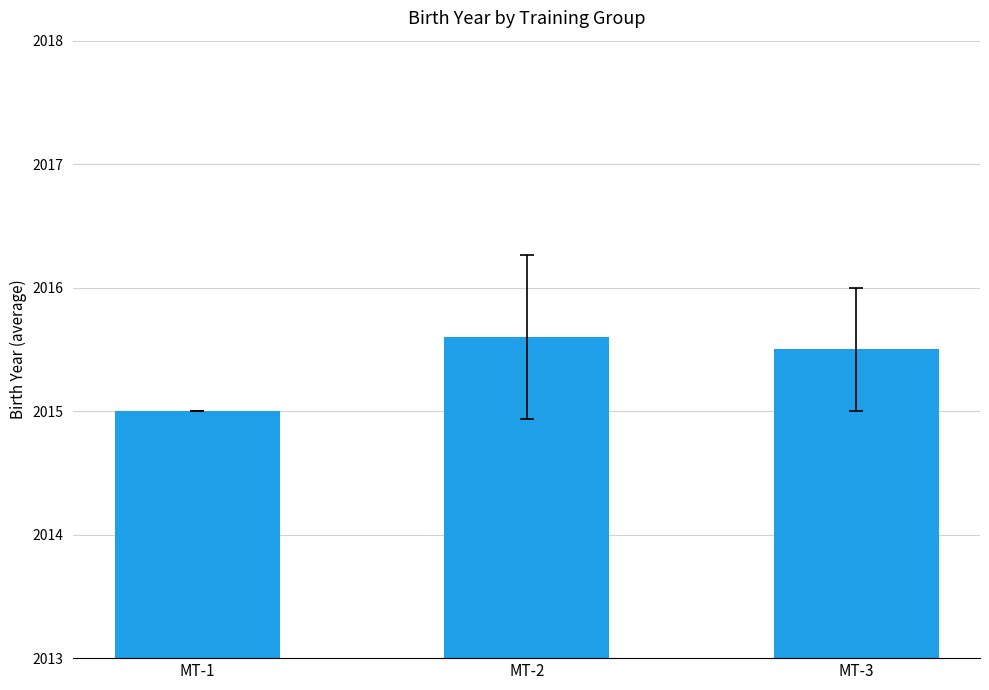

Between MT-1 and MT-3, which is larger?

MT-3